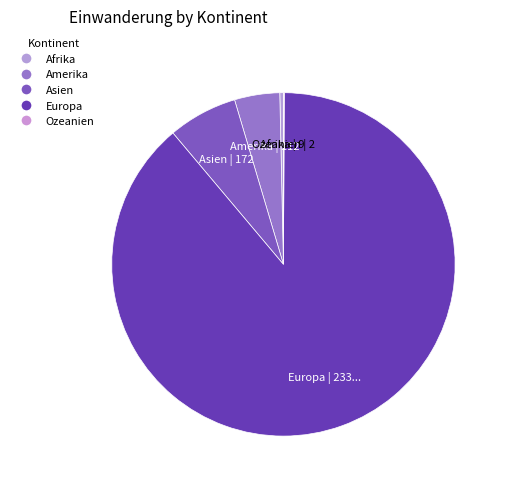

Which slice is the largest?

Europa